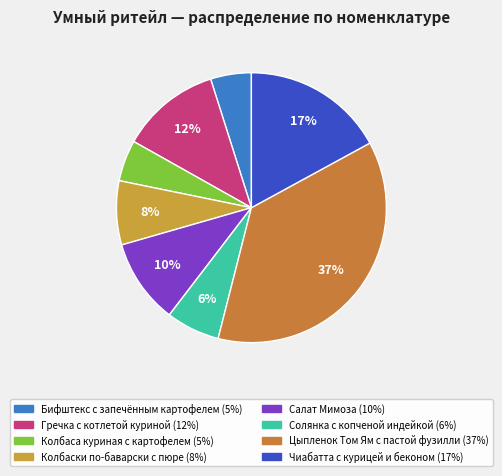

To the nearest percent, what percentage of the pie is Гречка с котлетой куриной?

12%